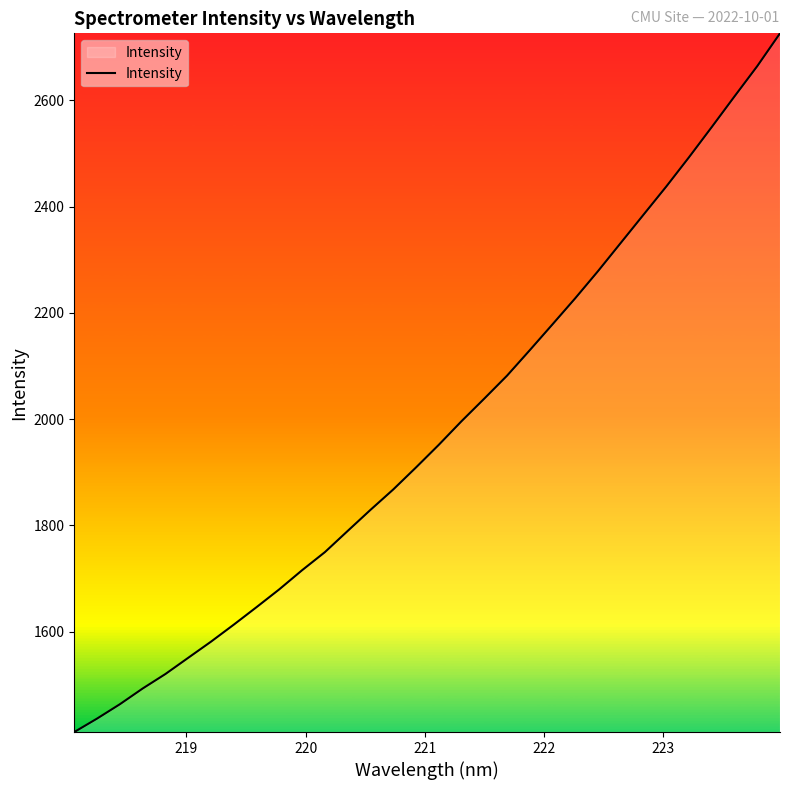

What is the greatest value displayed?

2726.1